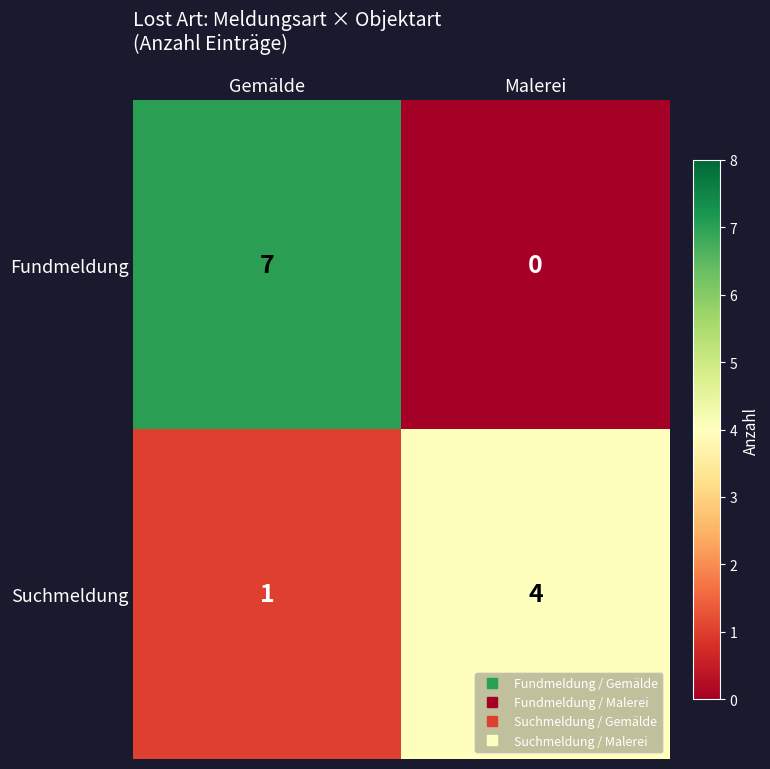

List the series in order of their peak value, highest first.

Fundmeldung, Suchmeldung